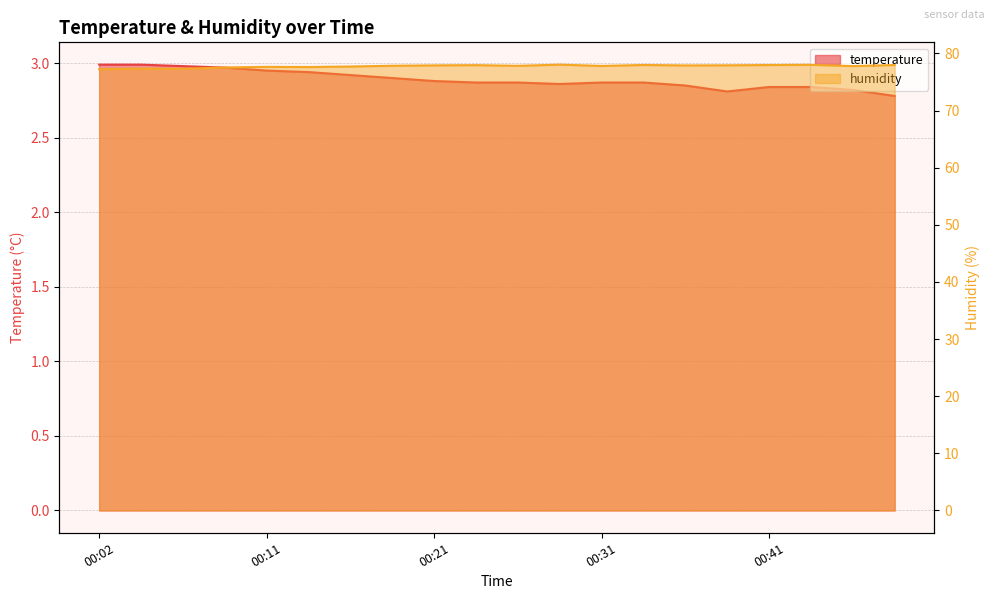

True or false: temperature and humidity intersect in this chart.

False